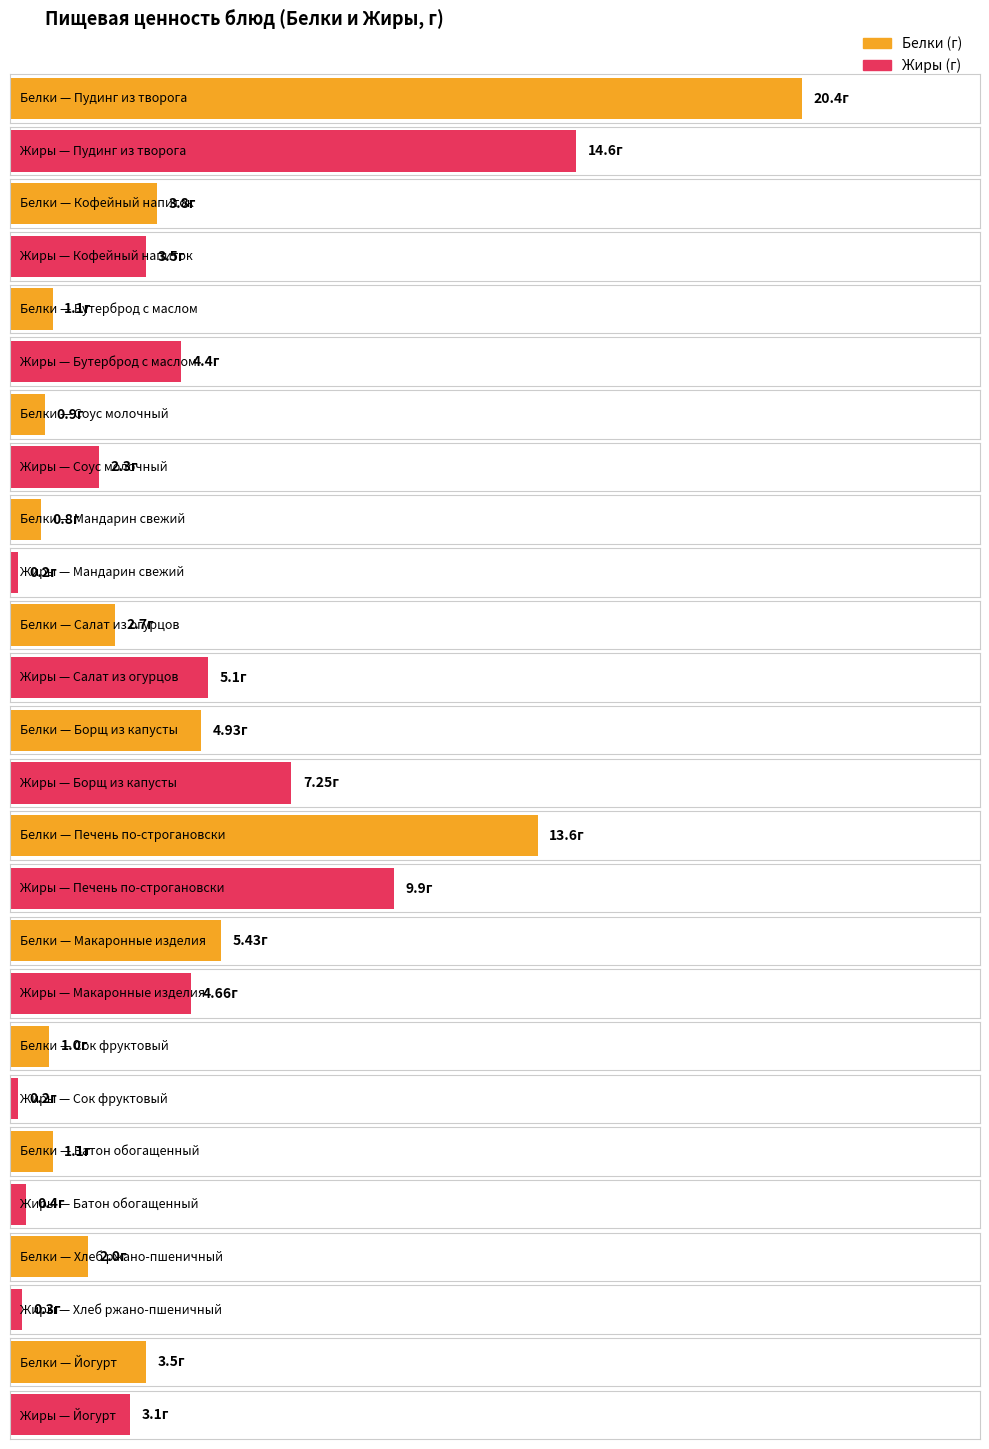

Reading left to right, transcribe all the data shown in this chart.

Белки: 20.4	3.8	1.1	0.9	0.8	2.7	4.9	13.6	5.4	1.0	1.1	2.0	3.5
Жиры: 14.6	3.5	4.4	2.3	0.2	5.1	7.2	9.9	4.7	0.2	0.4	0.3	3.1